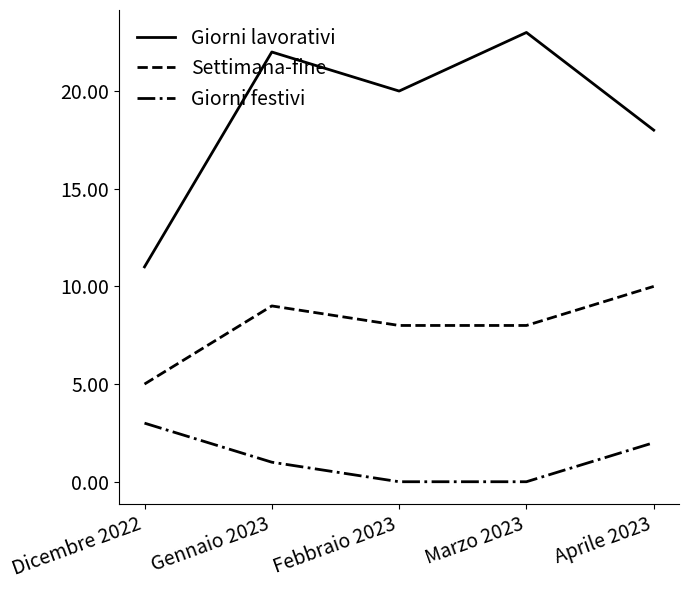

At how many categories does at least one series exceed 14?

4